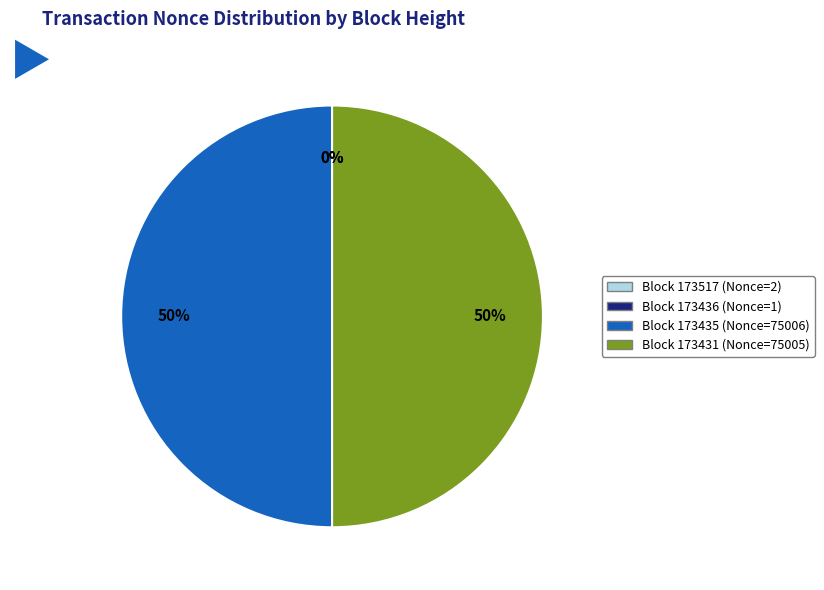

To the nearest percent, what is the average slice percentage?

25%